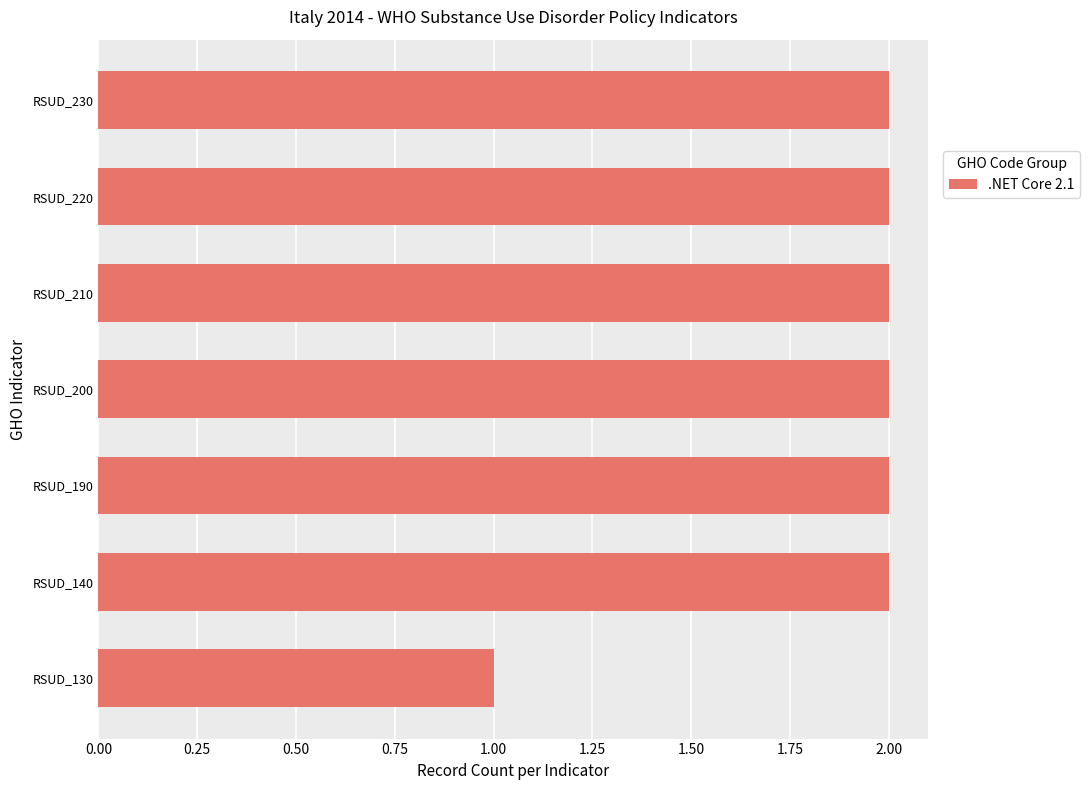

What is the difference between the maximum and minimum values?

1